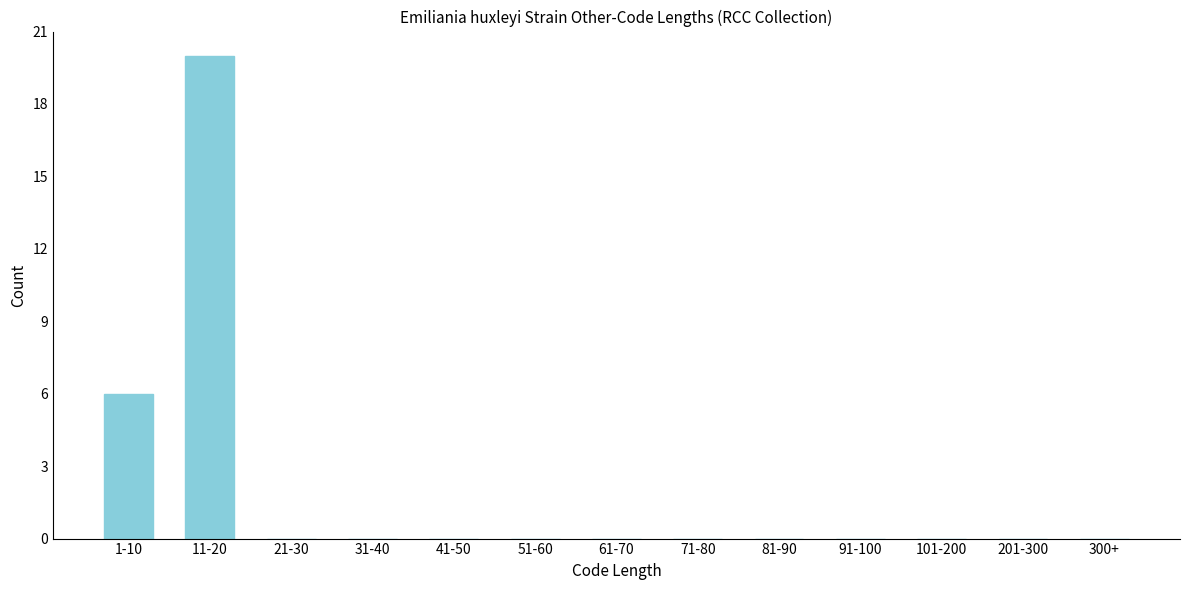

Reading right to left, transcribe all the data shown in this chart.

300+=0	201-300=0	101-200=0	91-100=0	81-90=0	71-80=0	61-70=0	51-60=0	41-50=0	31-40=0	21-30=0	11-20=20	1-10=6